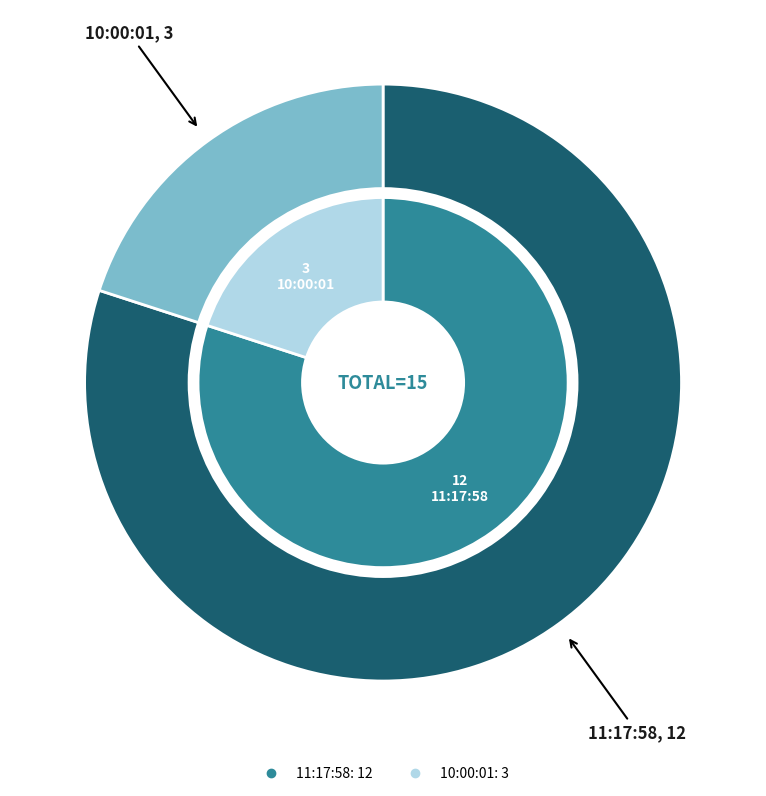

True or false: 10:00:01 accounts for 20% of the total.

True